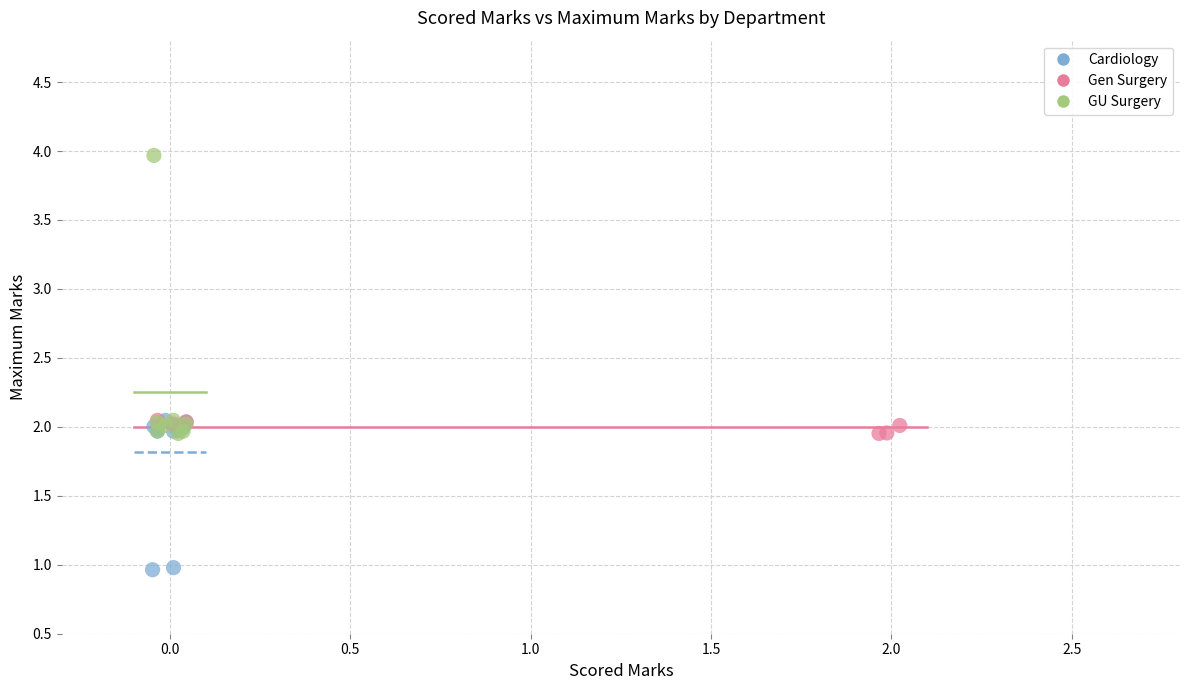

What are all the series names shown in the legend?

Cardiology, Gen Surgery, GU Surgery